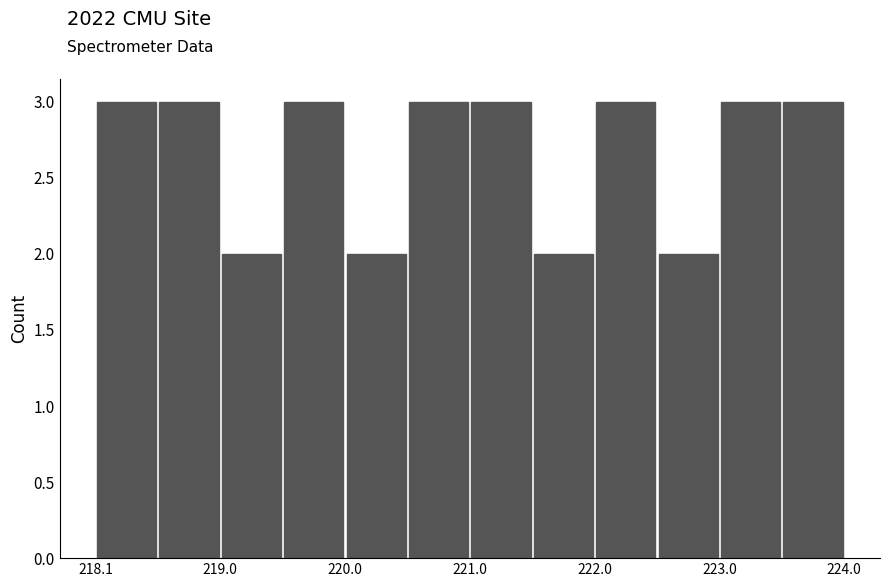

Reading left to right, list every bar in this chart as the range it spans on the x-axis followed by its height. Neither the bar edges nor the heights are printed on the chart, so give them approximately, as read against the axes.

218.1 to 218.6: 3
218.6 to 219.0: 3
219.0 to 219.5: 2
219.5 to 220.0: 3
220.0 to 220.5: 2
220.5 to 221.0: 3
221.0 to 221.5: 3
221.5 to 222.0: 2
222.0 to 222.5: 3
222.5 to 223.0: 2
223.0 to 223.5: 3
223.5 to 224.0: 3